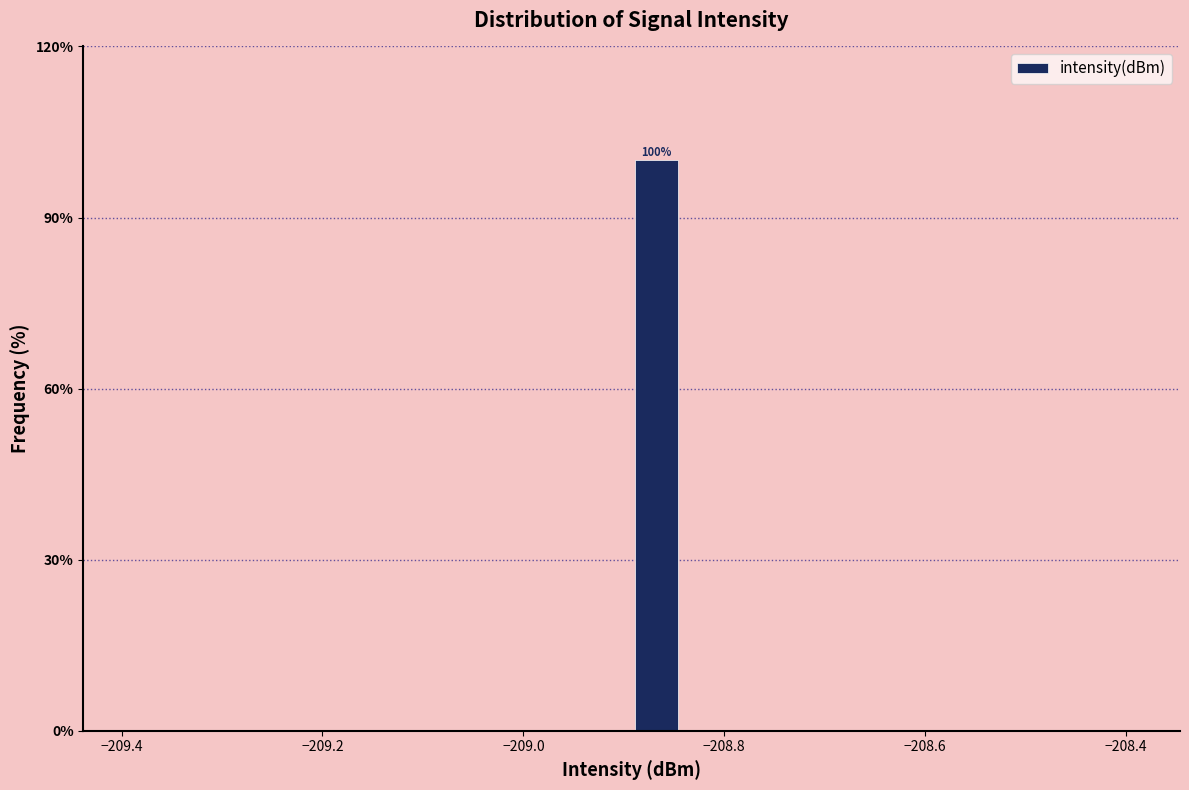

Around what value on the x-axis is the tallest bar? Give the approximate position of its centre, as read against the axis.

-208.86